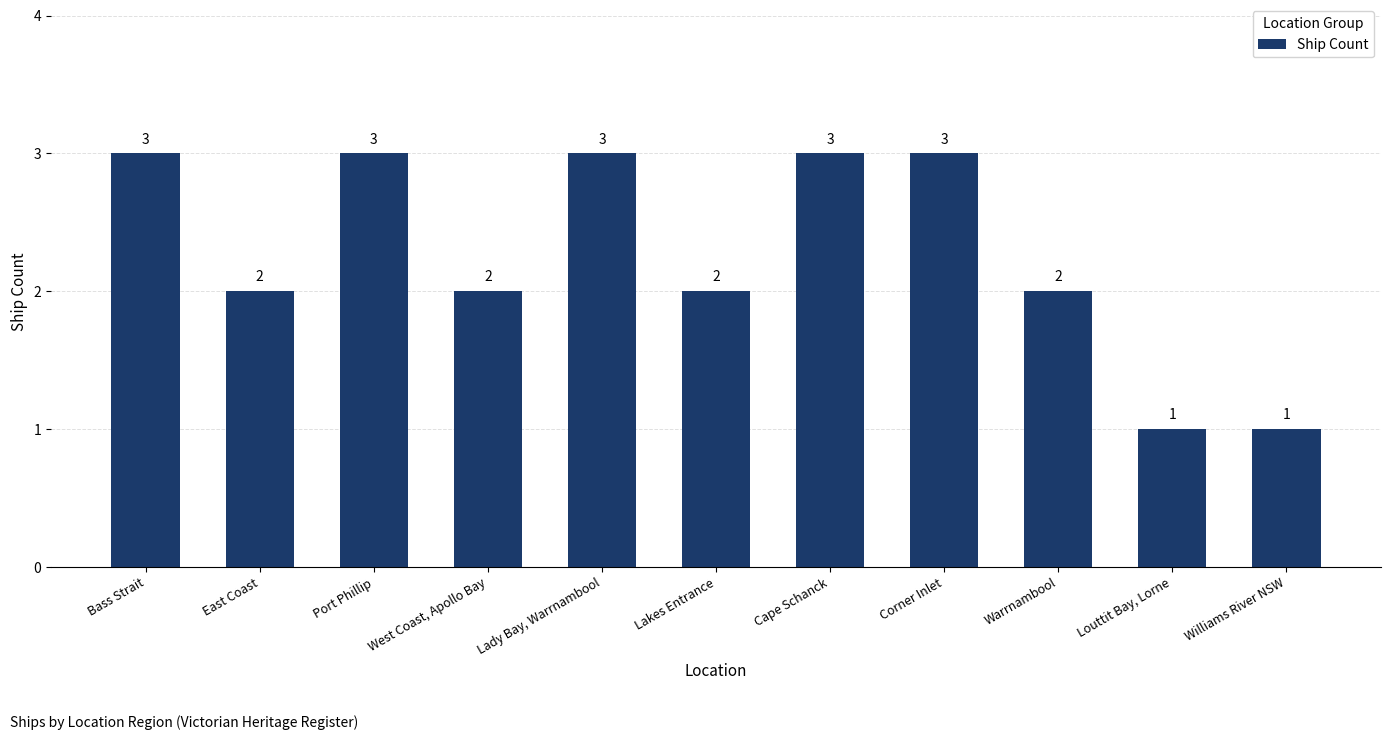

What is the maximum value shown in the chart?

3